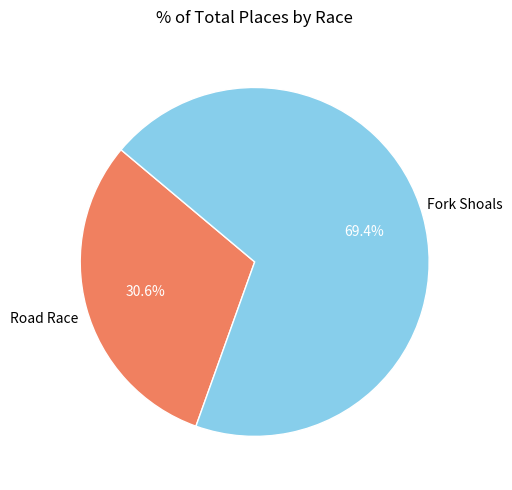

Approximately how many times larger is the value at Fork Shoals compared to Road Race?

2.3